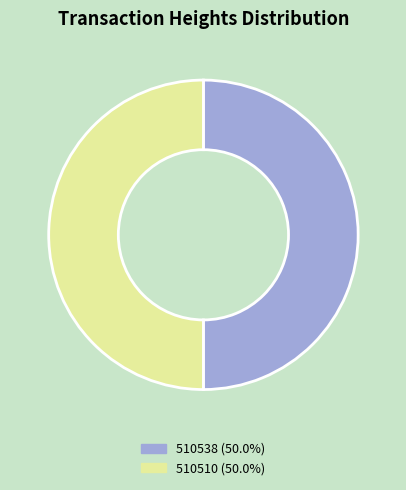

What is the ratio of the value at 510510 to the value at 510538?

1.0